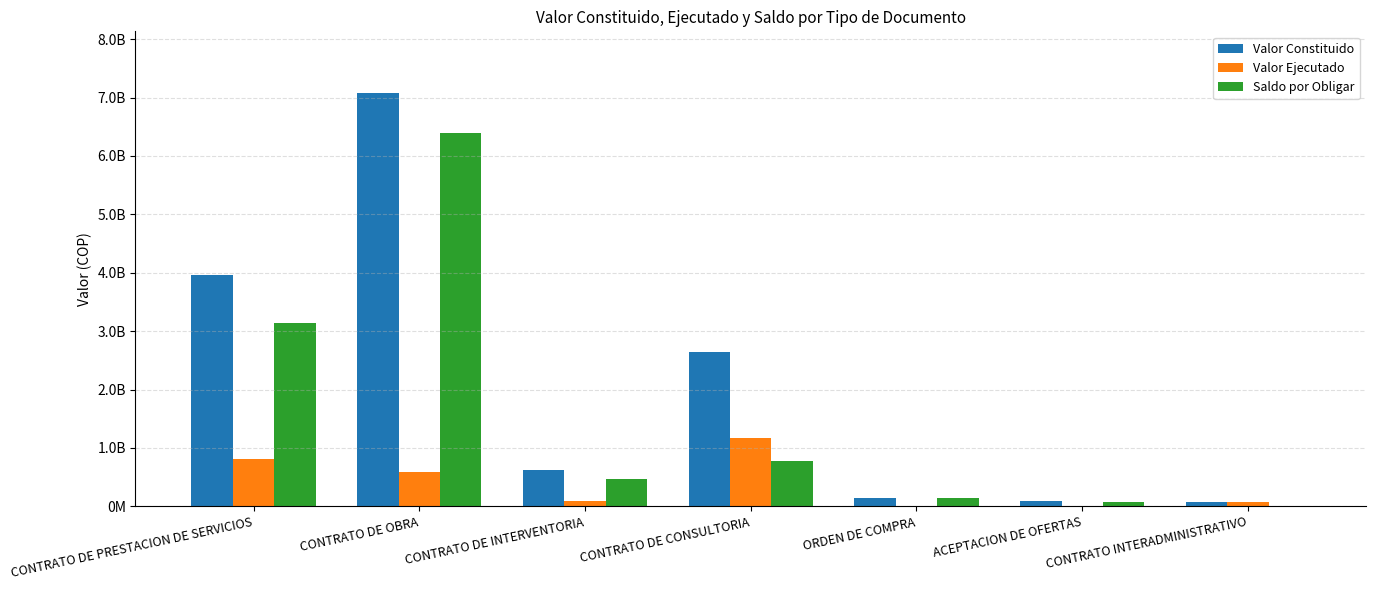

Reading left to right, transcribe all the data shown in this chart.

Valor Constituido: 3960625426.0	7073519510.6	624674174.0	2648663657.0	136438736.0	91592870.5	73736940.0
Valor Ejecutado: 813741065.0	584050298.0	93043529.0	1166224234.0	0.0	2325453.1	73736940.0
Saldo por Obligar: 3143884961.0	6400800811.6	469207556.0	777482826.0	136438736.0	81867240.5	0.0